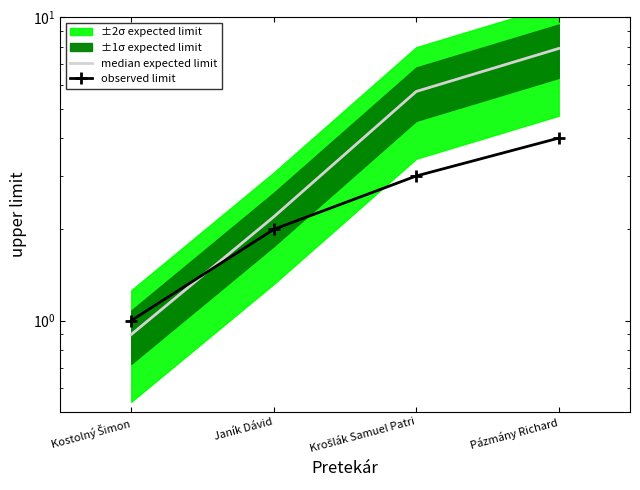

What is the sum of all median expected limit values?

16.7